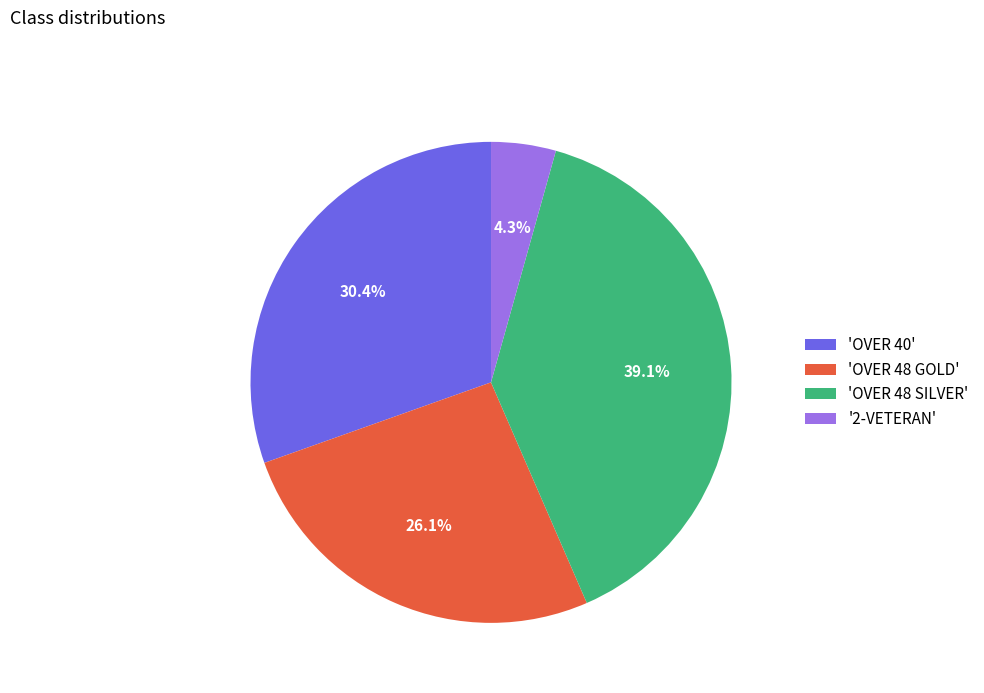

Count the number of slices in the pie.

4